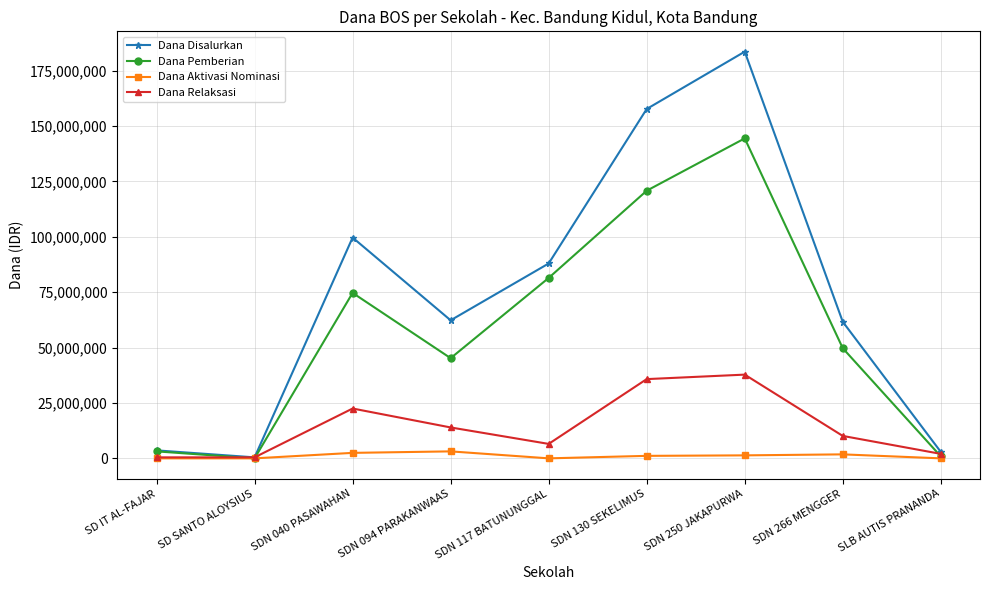

Does the chart display data point markers on the line(s)?

Yes